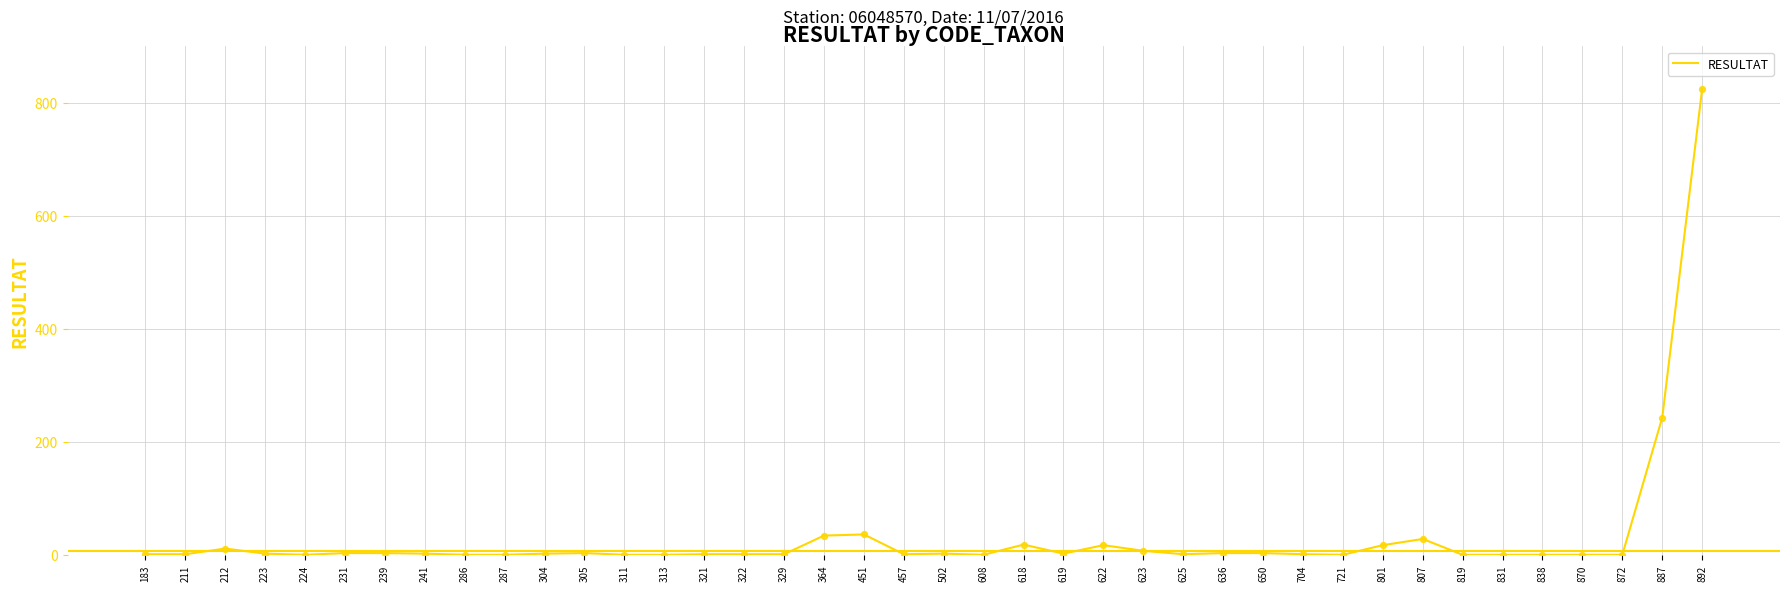

What is the change in value from 211 to 872?

-1